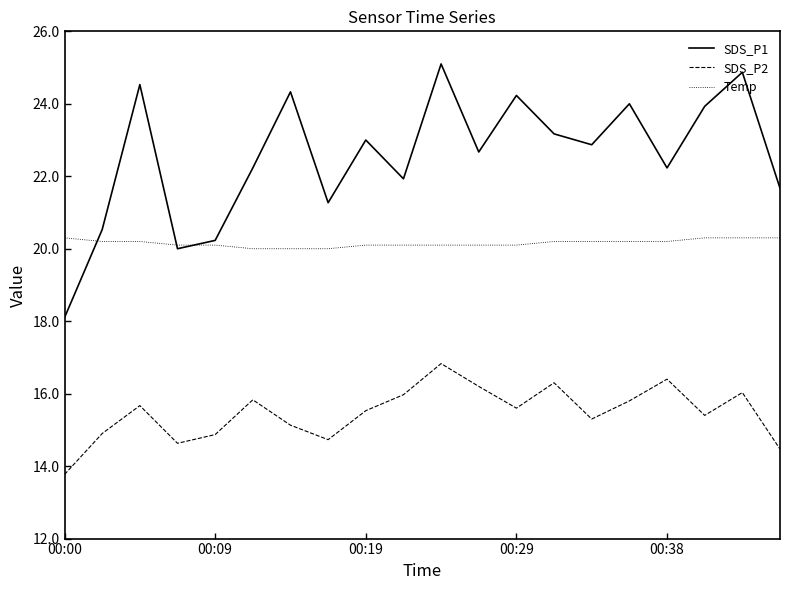

Rank the series by their maximum value, from highest to lowest.

SDS_P1, Temp, SDS_P2